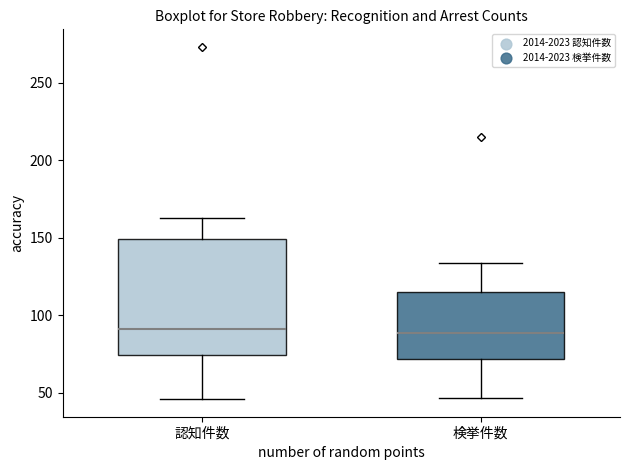

Where does the lower whisker of the box for 検挙件数 end on the y-axis? The values are not printed on the chart, so give them approximately, as read against the axis.

45